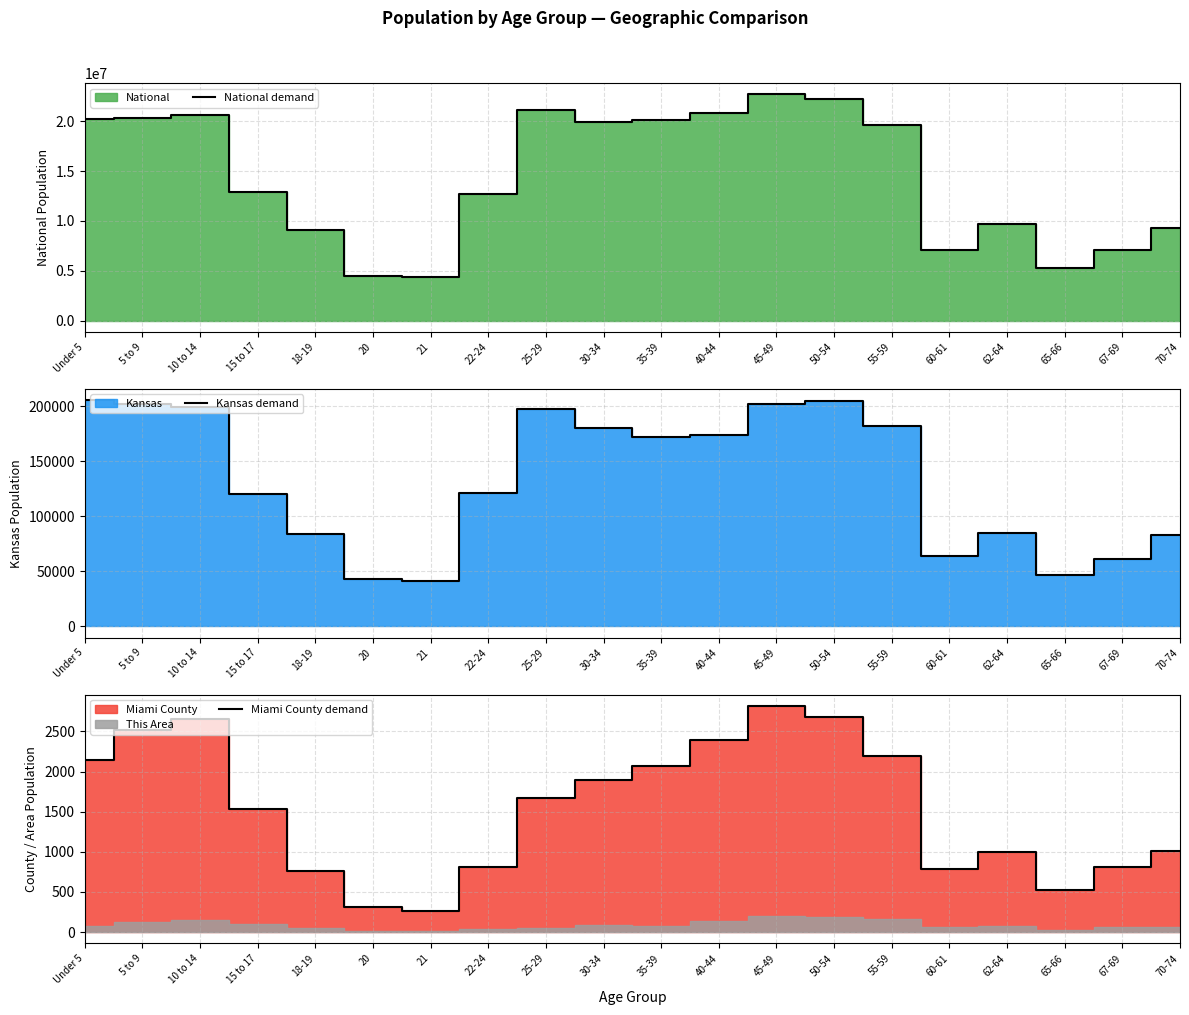

How many interior local peaks does the National demand series have?

4